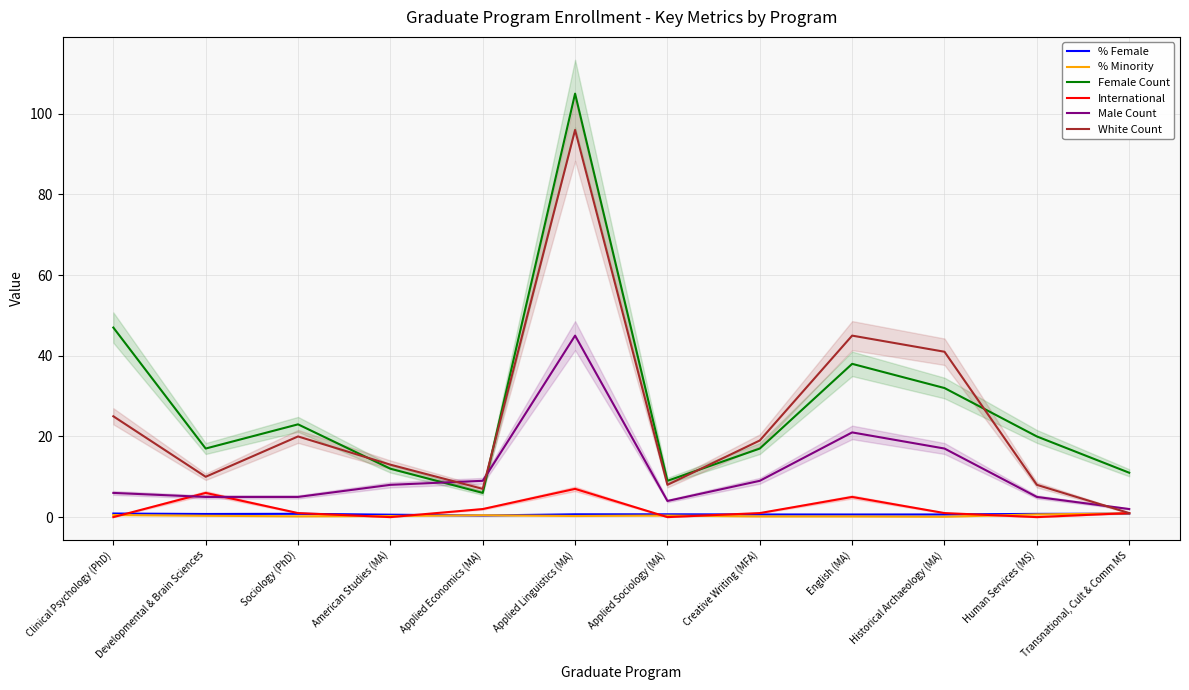

Which series changed the most between Historical Archaeology (MA) and Human Services (MS)?

White Count